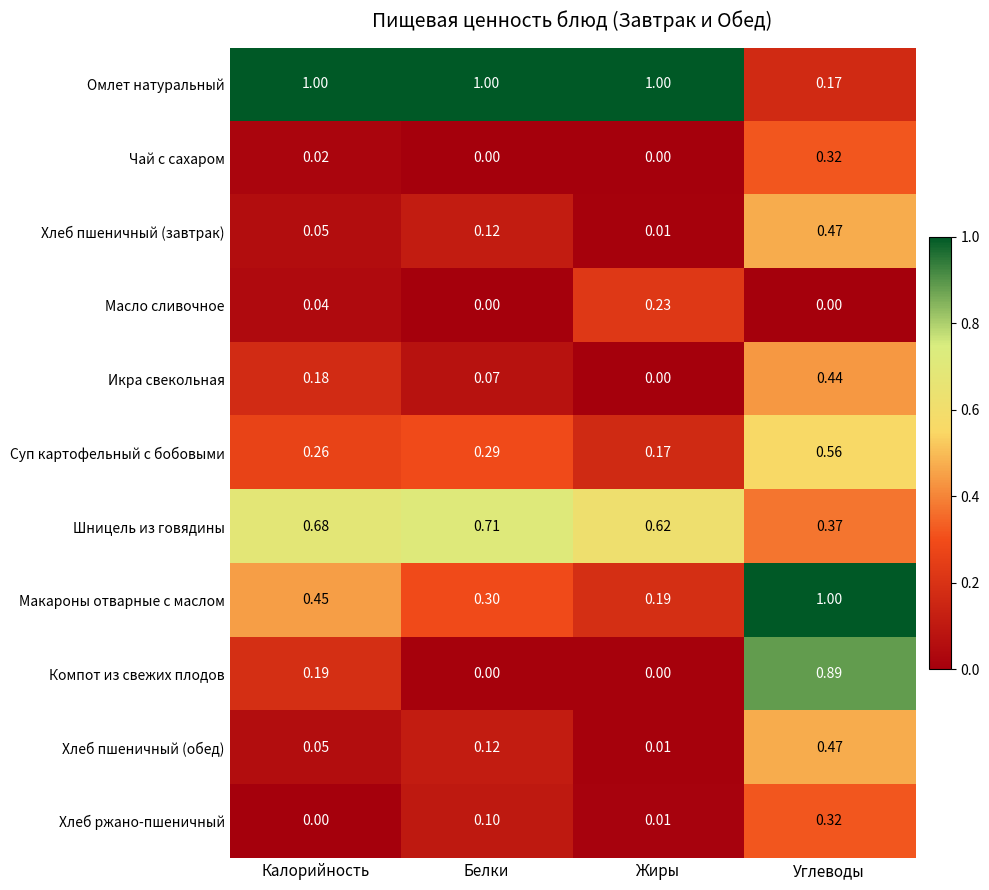

Which category has the lowest value in the Макароны отварные с маслом series?

Жиры